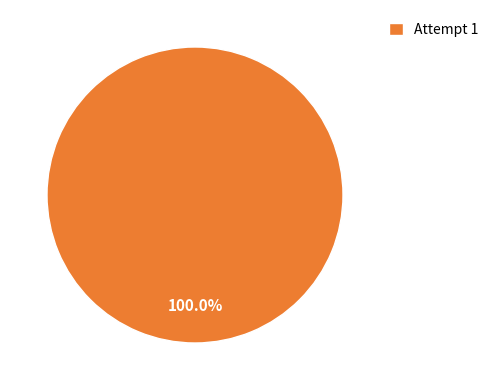

Is there any slice that represents more than half of the pie?

Yes